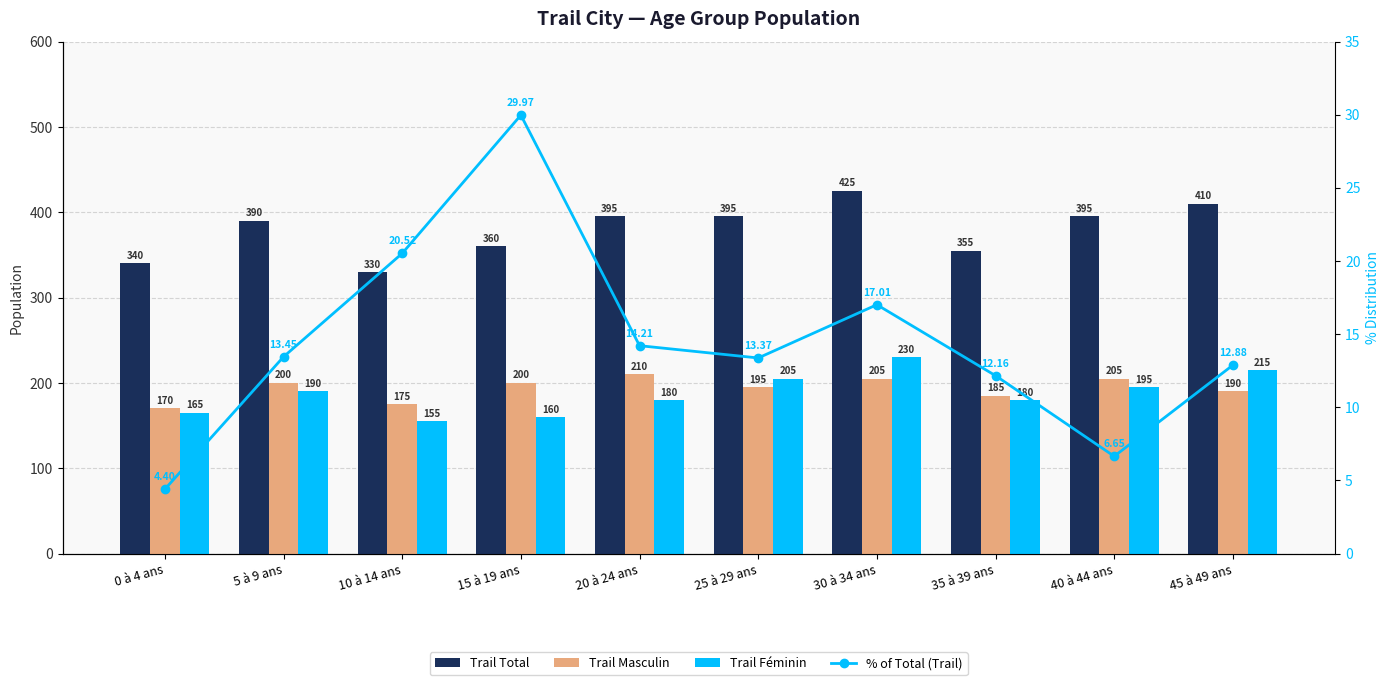

Is it true that % of Total (Trail) equals 7.7 at 25 à 29 ans?

False